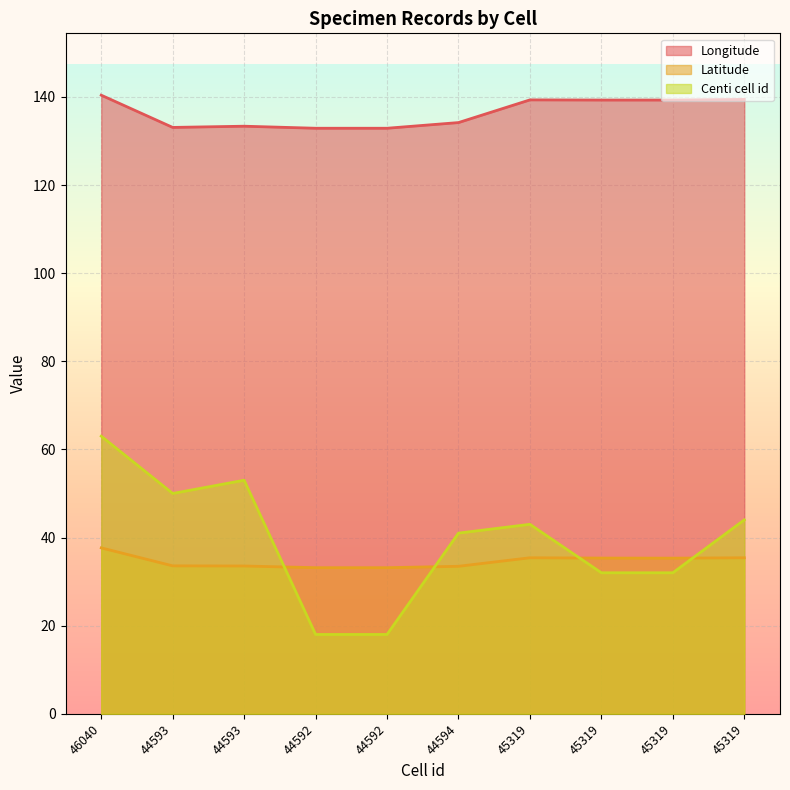

How many lines are shown in the chart?

3